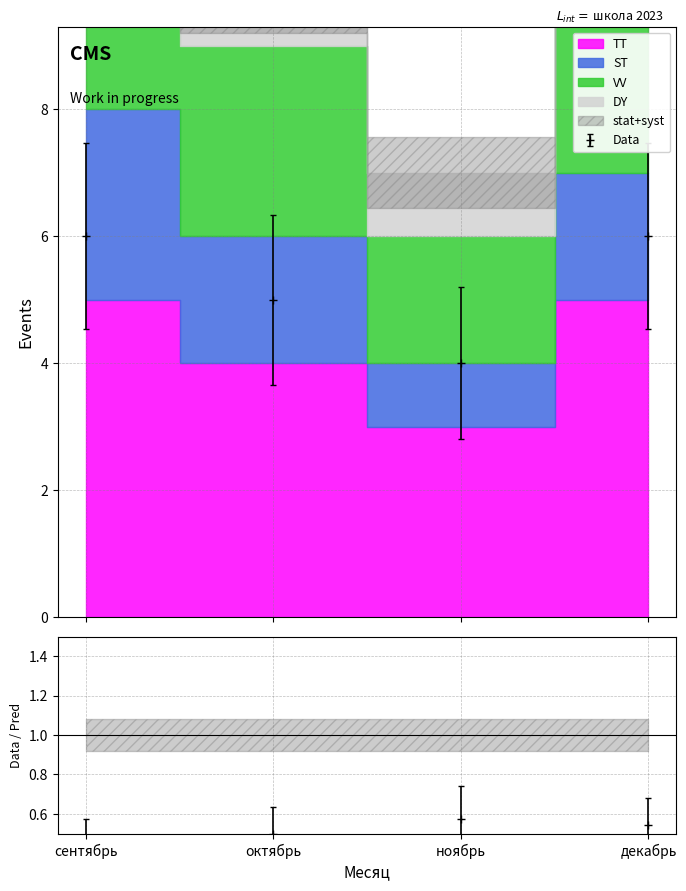

What is the average value of the VV series?

3